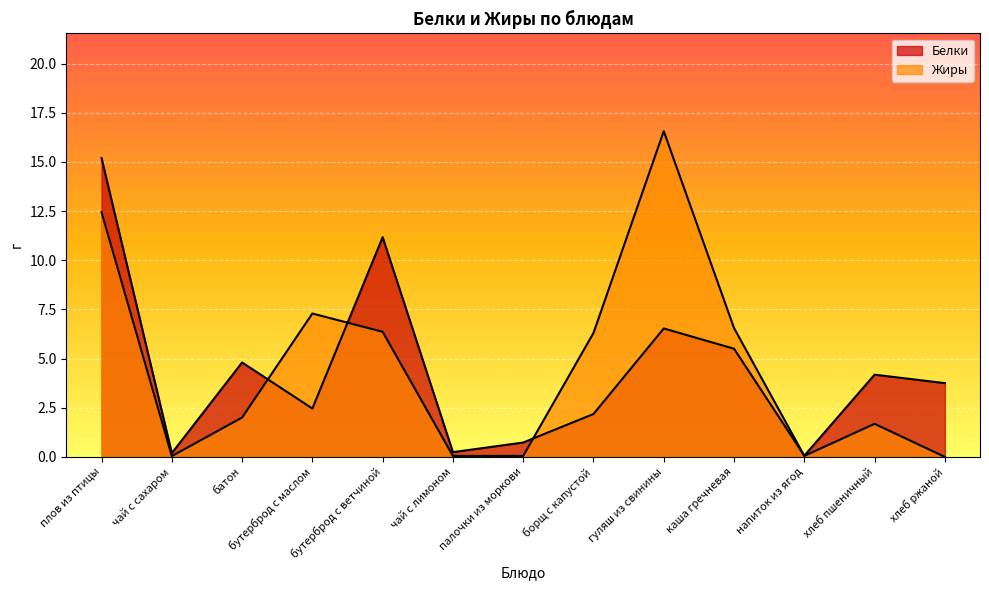

What position from the left is напиток из ягод?

11